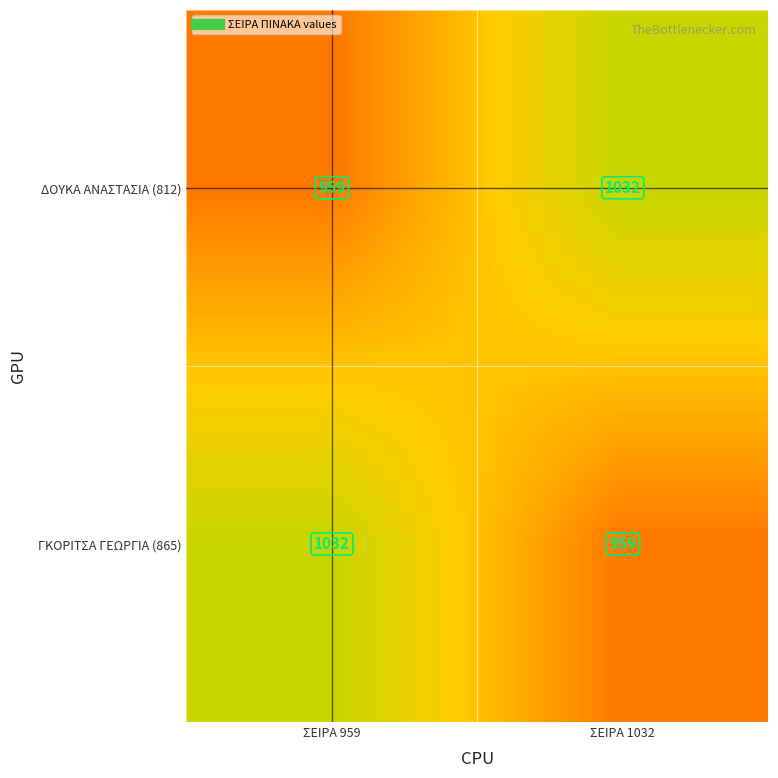

The ΓΚΟΡΙΤΣΑ ΓΕΩΡΓΙΑ (865) series shows 1684 at ΣΕΙΡΑ 1032. True or false?

False